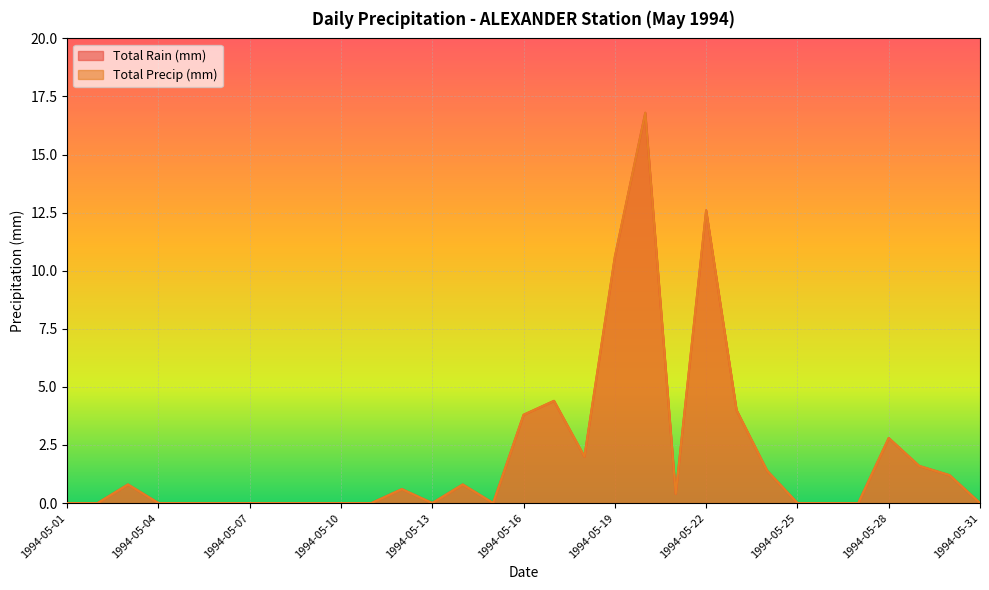

True or false: Total Rain (mm) and Total Precip (mm) intersect in this chart.

False